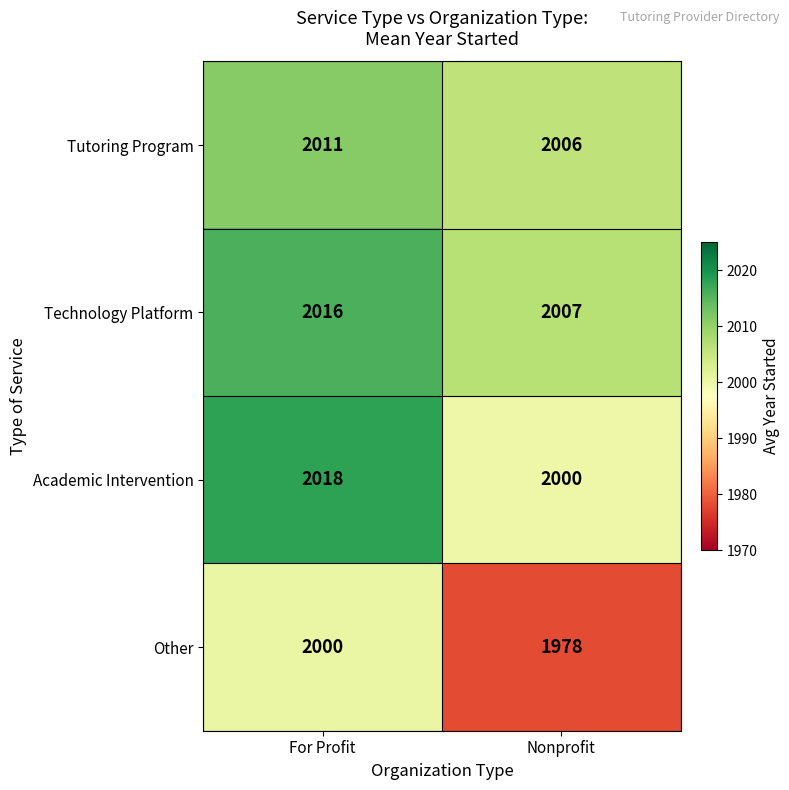

What is the greatest value displayed?

2018